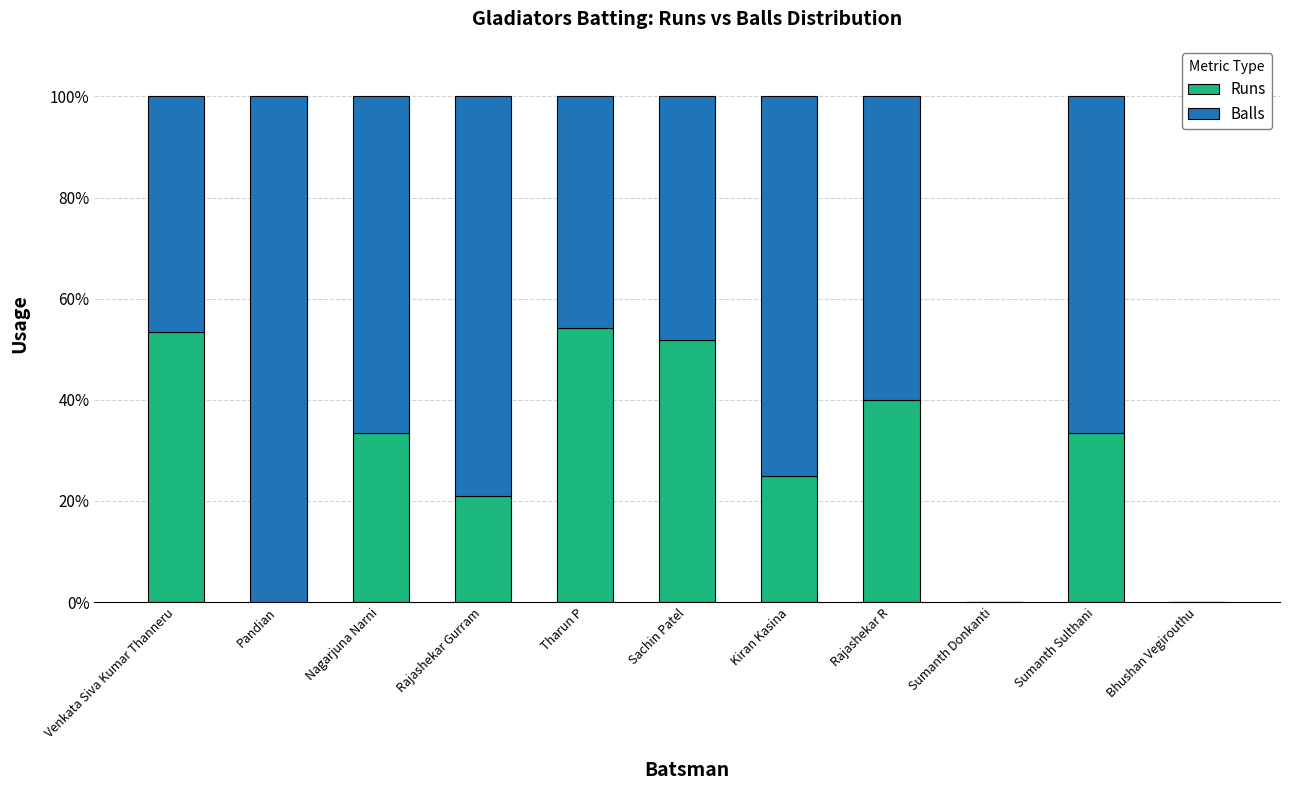

What are all the series names shown in the legend?

Runs, Balls